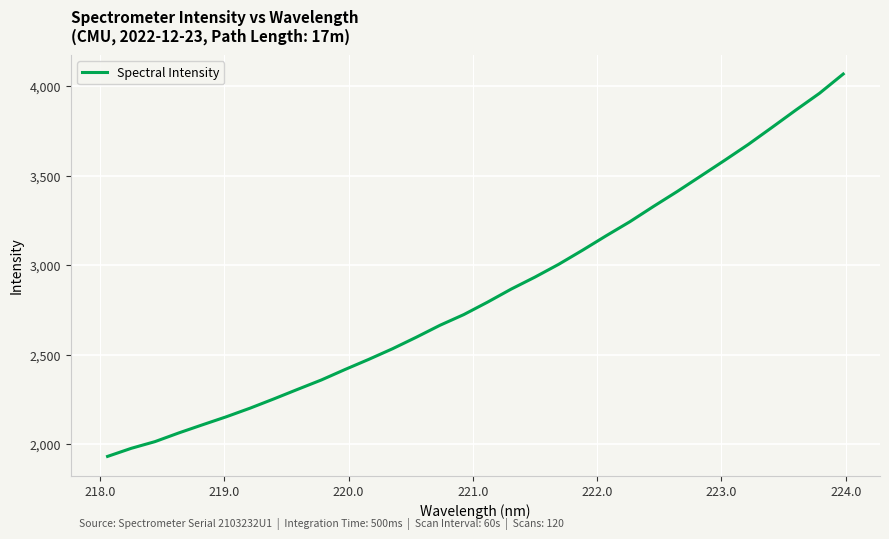

True or false: the data has more than 1 interior local peaks.

False